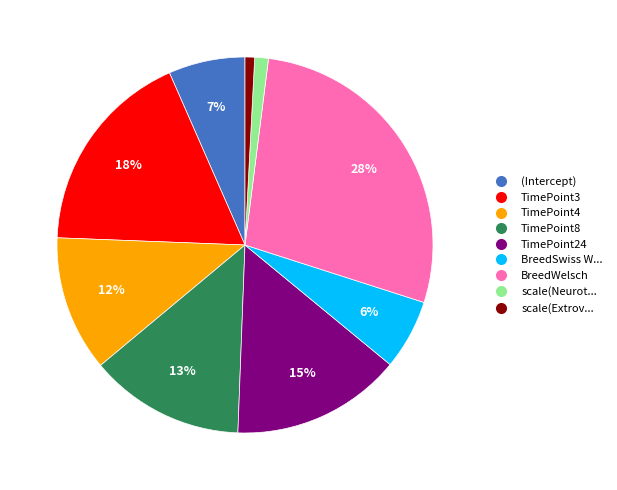

Is there any slice that represents more than half of the pie?

No